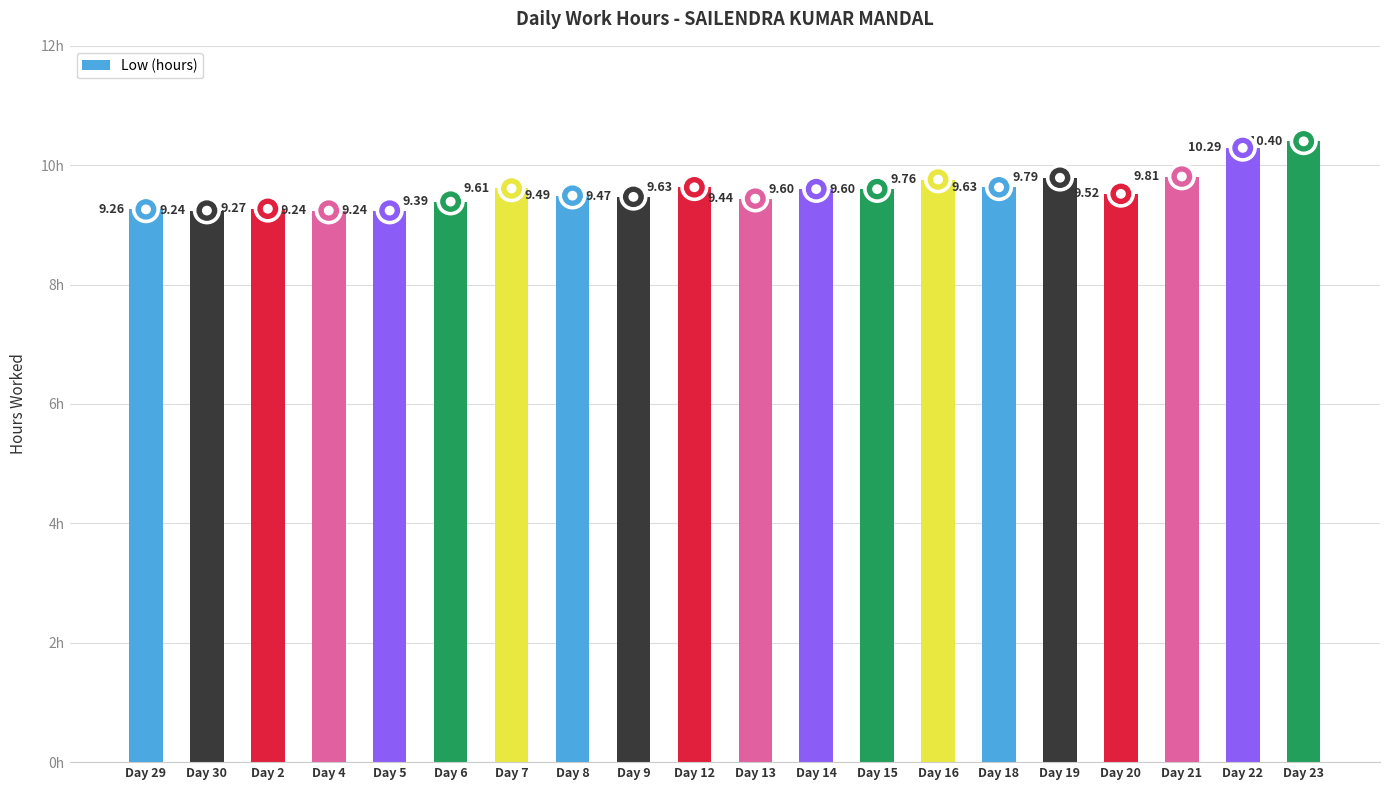

What is the minimum value shown in the chart?

9.2